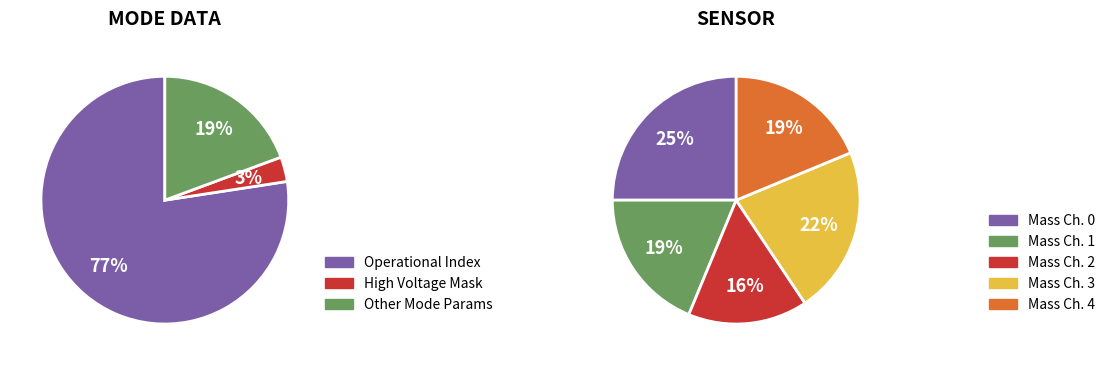

How many segments does this pie chart have?

8